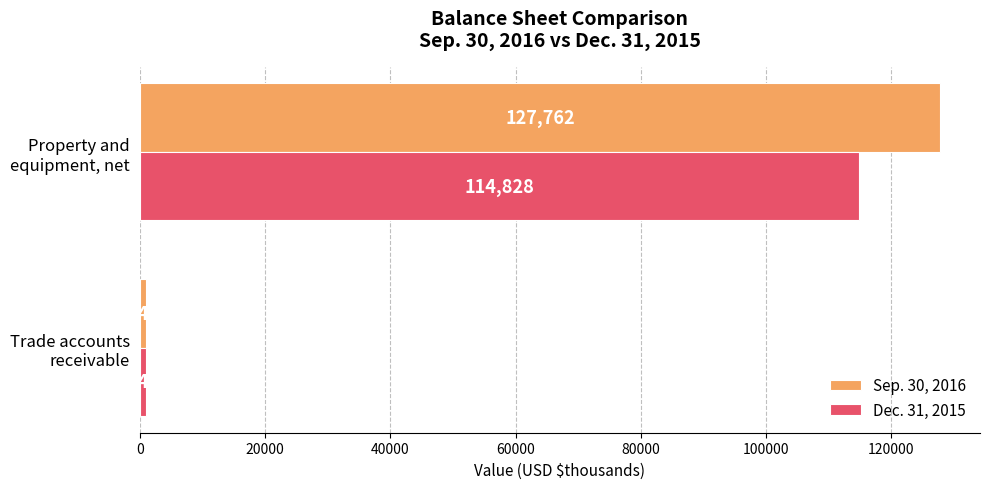

What is the sum of all Dec. 31, 2015 values?

115775